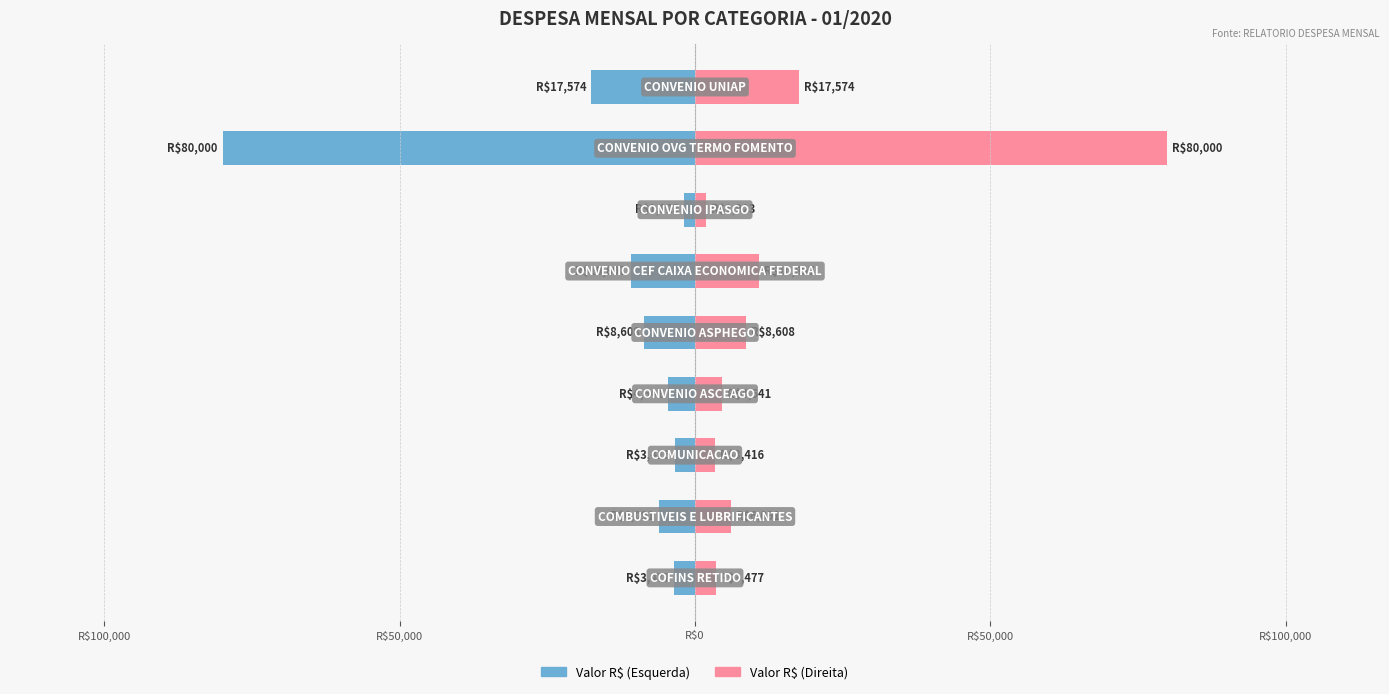

What is the difference between the maximum and minimum values in the Valor R$ (Esquerda) series?

78076.8